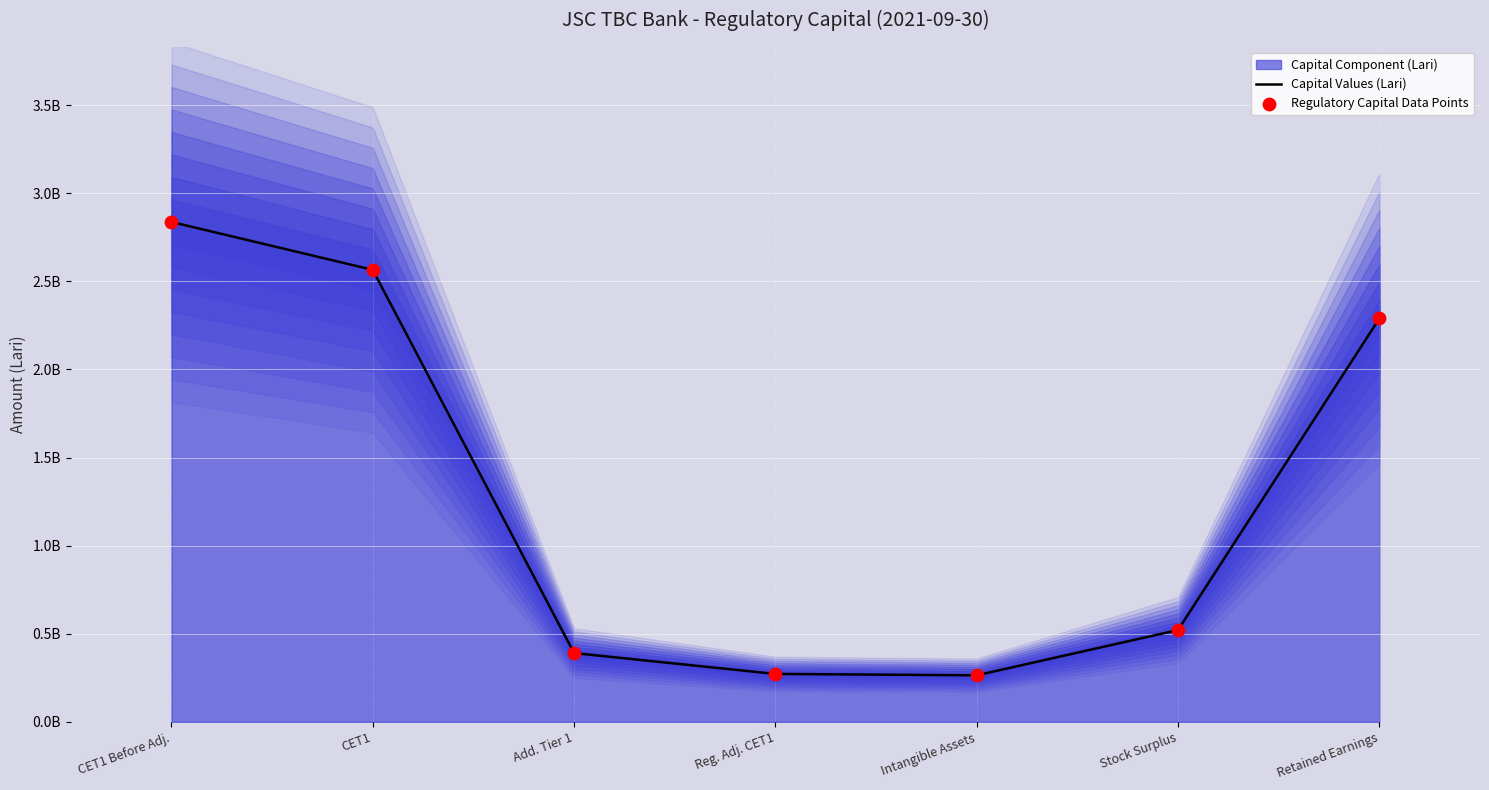

At how many categories does at least one series exceed 2679208963?

1